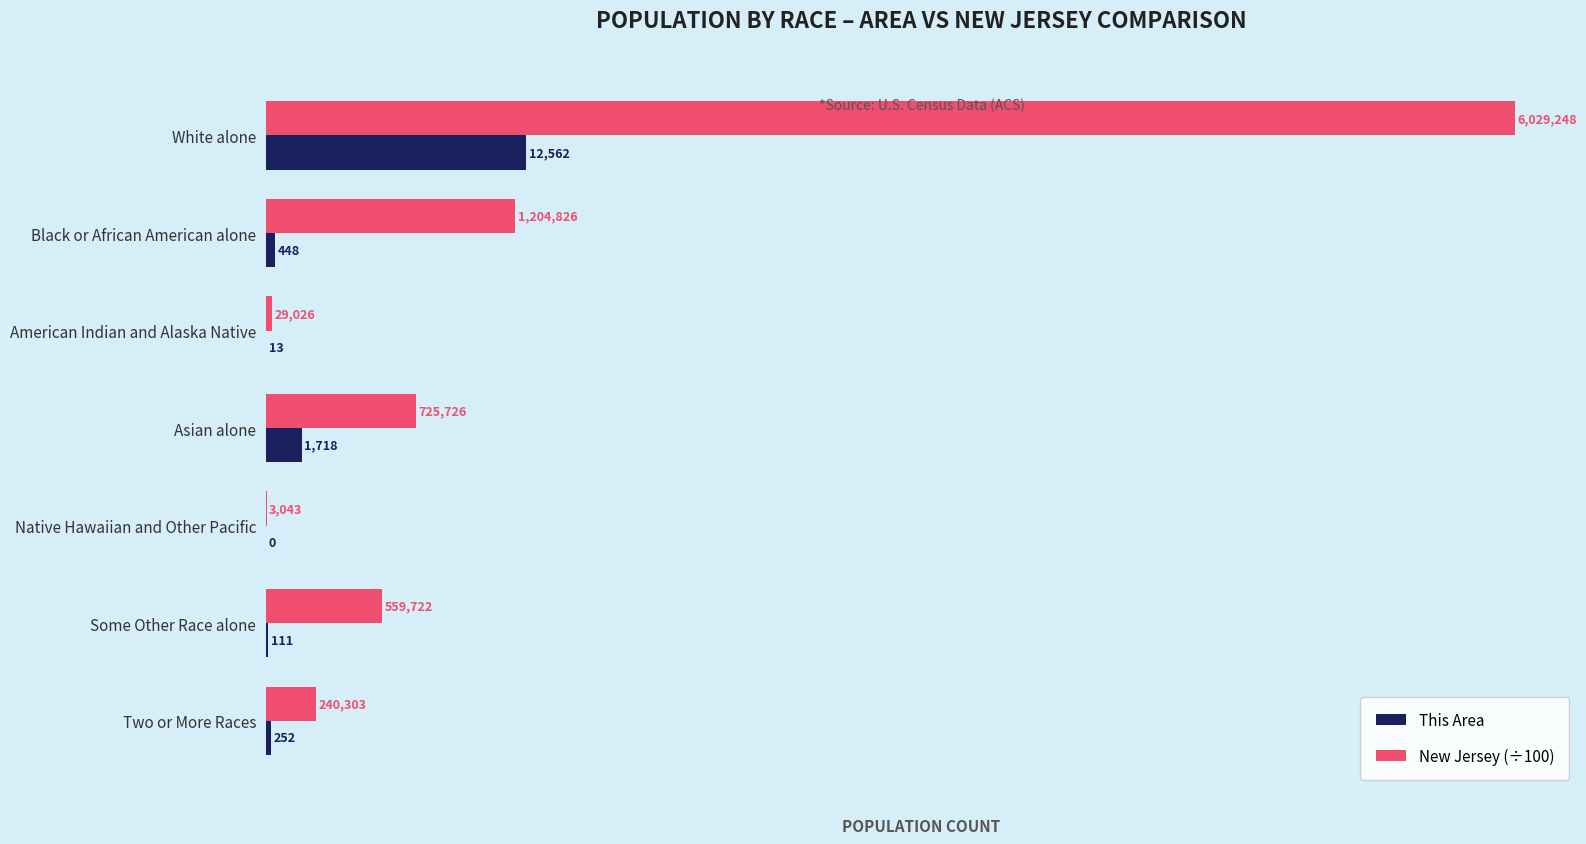

Which label corresponds to the largest value in the chart?

White alone